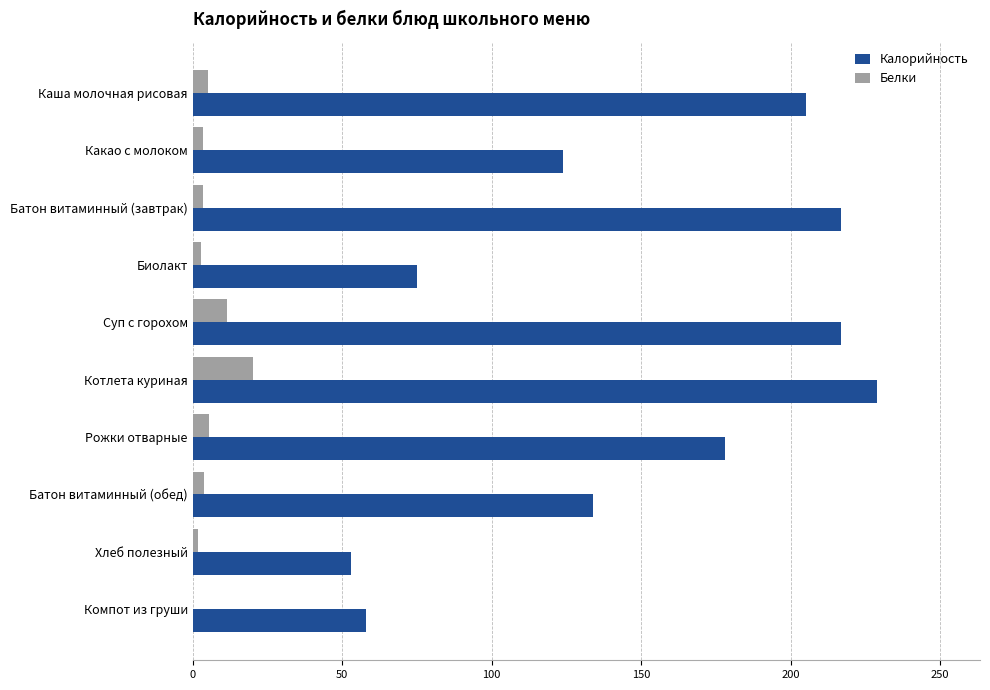

Count the number of data series in this chart.

2